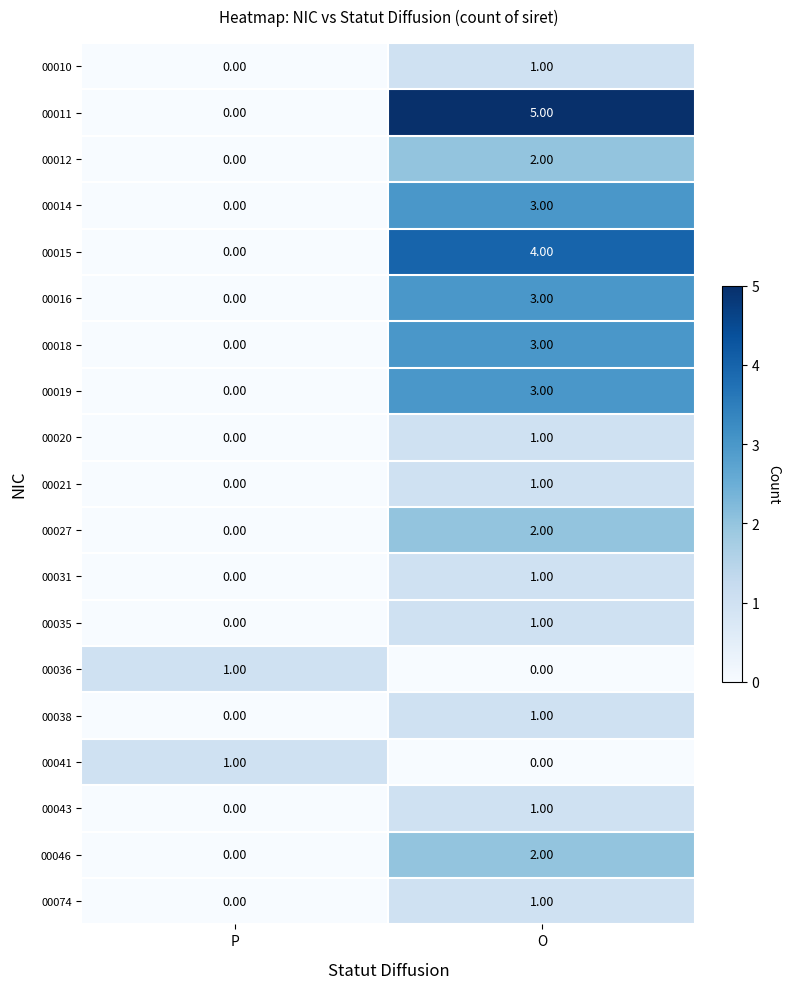

Which series changed the most between P and O?

00011